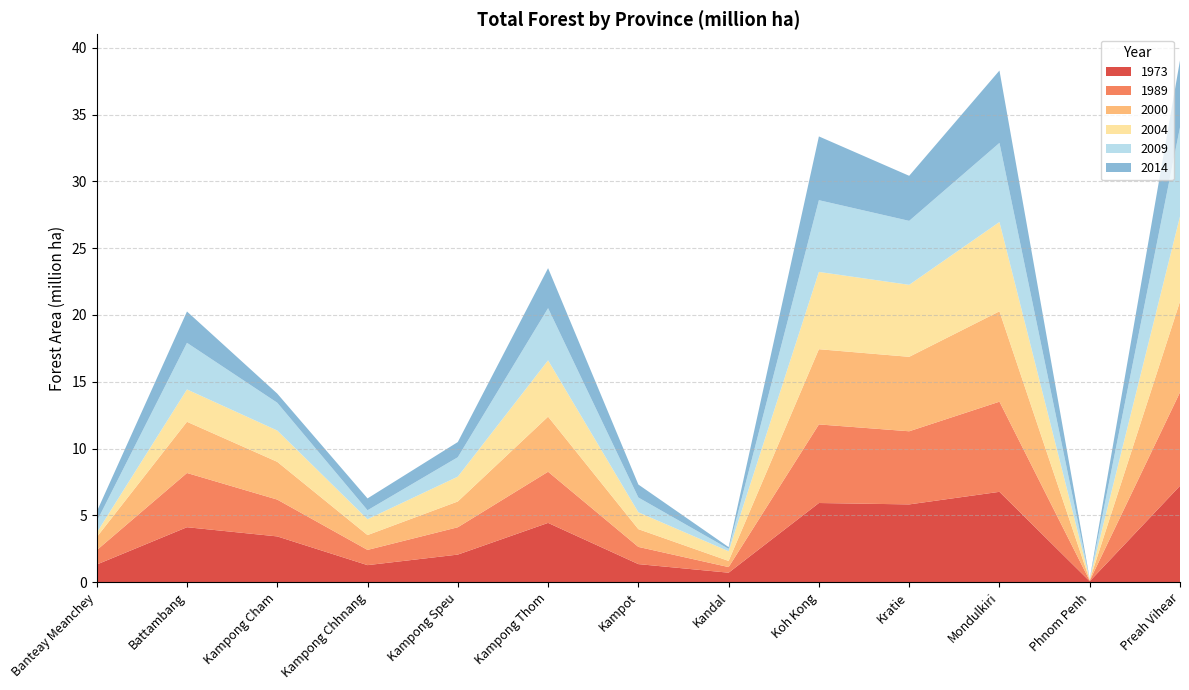

Reading left to right, what are all the values shown in this chart?

1973: 1.3	4.1	3.4	1.3	2.1	4.4	1.4	0.7	5.9	5.8	6.8	0.1	7.2
1989: 1.1	4.1	2.8	1.1	2.0	3.8	1.3	0.4	5.9	5.5	6.7	0.0	7.0
2000: 1.0	3.8	2.8	1.1	1.9	4.1	1.3	0.5	5.6	5.6	6.8	0.0	6.8
2004: 0.3	2.4	2.3	1.2	1.9	4.2	1.3	0.7	5.8	5.4	6.7	0.1	6.4
2009: 0.8	3.5	2.1	0.7	1.5	3.9	1.1	0.2	5.4	4.8	5.9	0.0	6.7
2014: 0.7	2.3	0.7	0.9	1.1	3.0	1.0	0.1	4.8	3.4	5.4	0.0	5.0